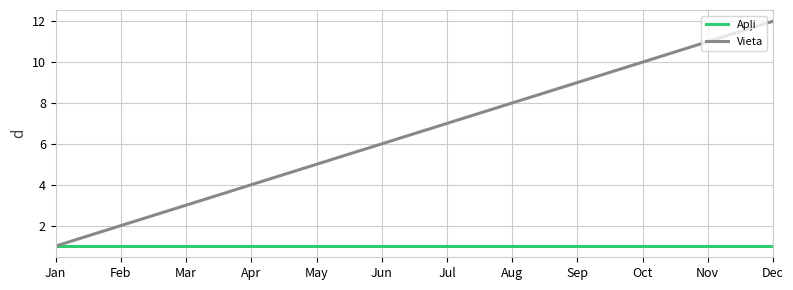

Read the Vieta value at Oct.

10